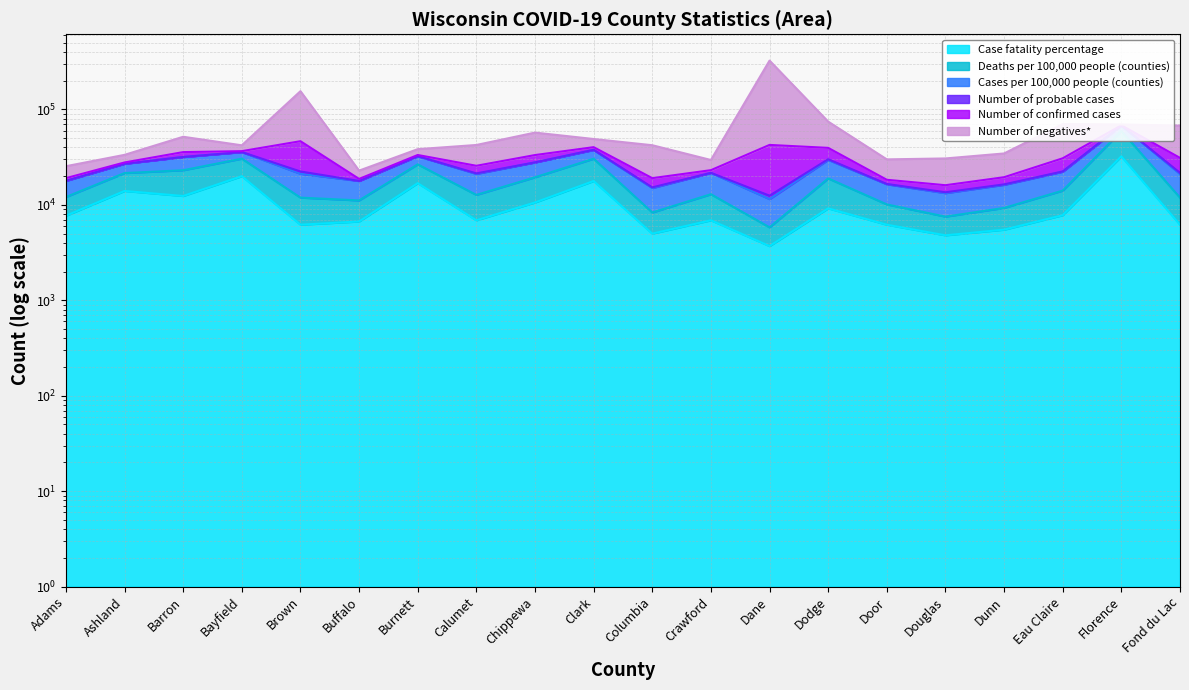

What is the difference between the second highest and second lowest values in the Deaths per 100,000 people (counties) series?

24240.9